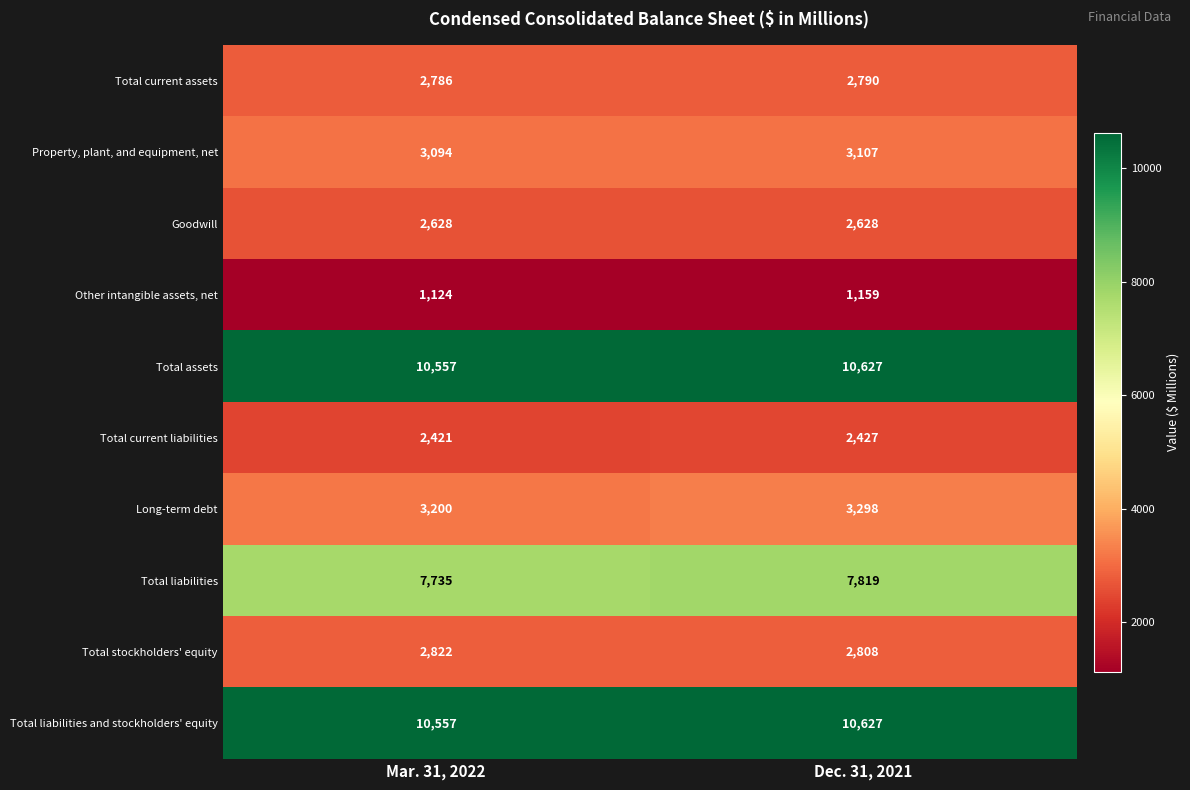

At which category does the chart reach its peak across all series?

Dec. 31, 2021